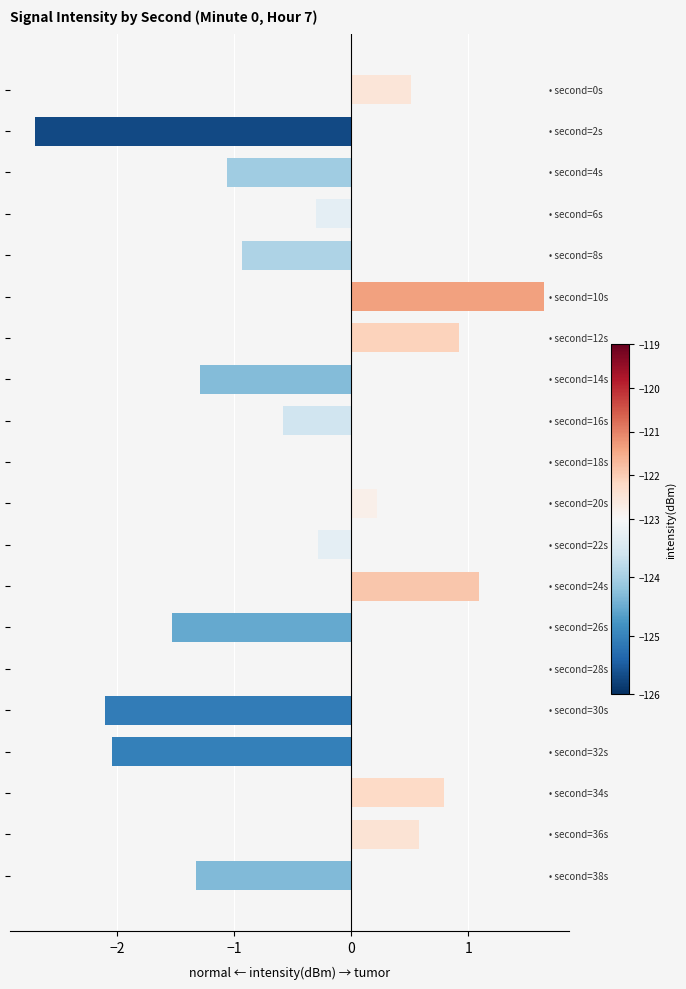

What is the sum of all values?

-8.3